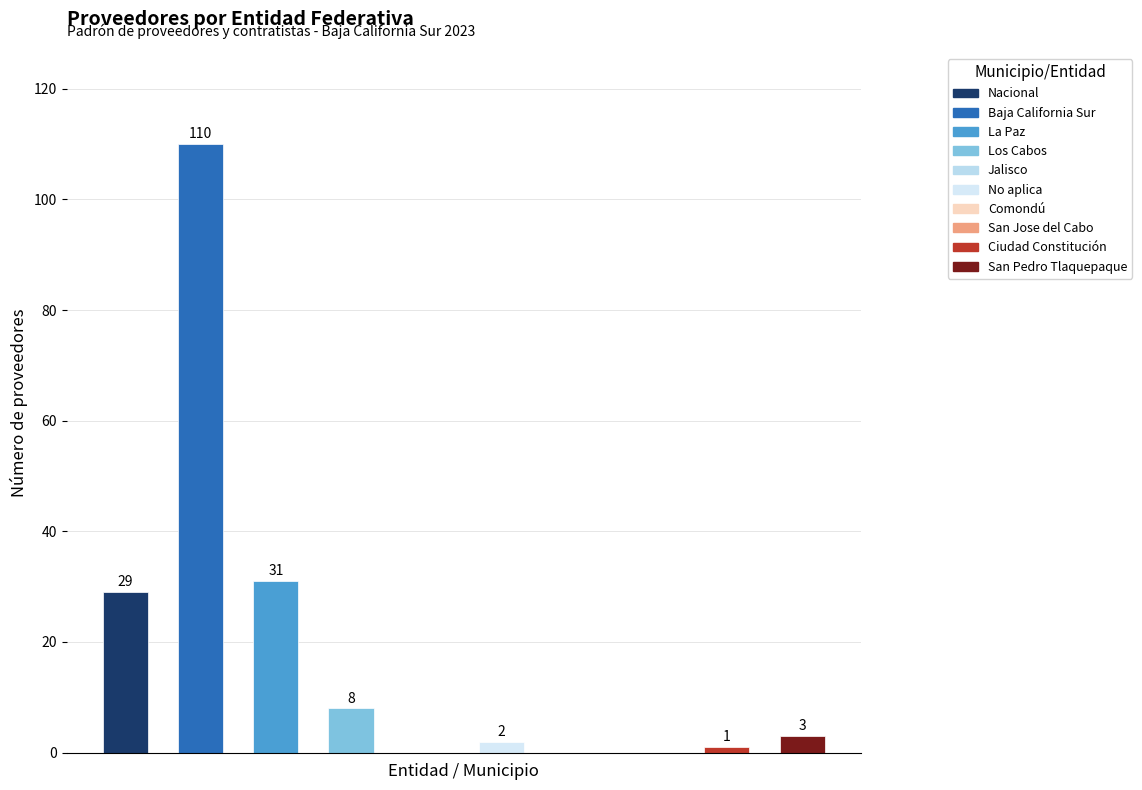

What is the sum of all values?

184